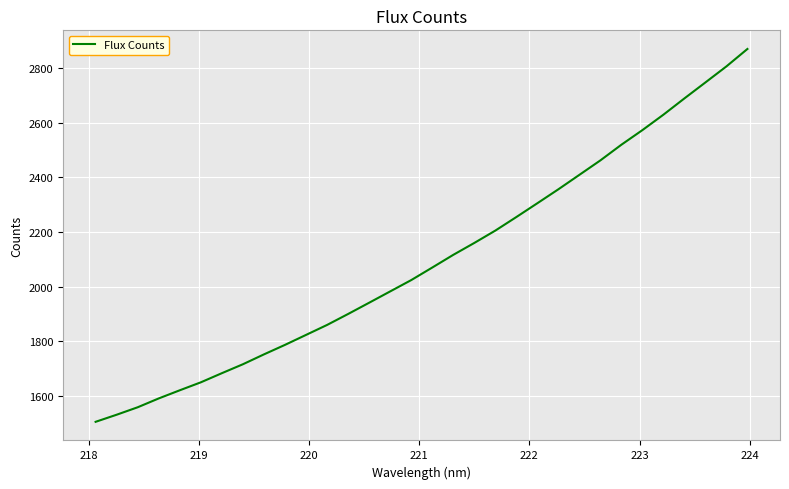

What is the minimum value shown in the chart?

1505.0